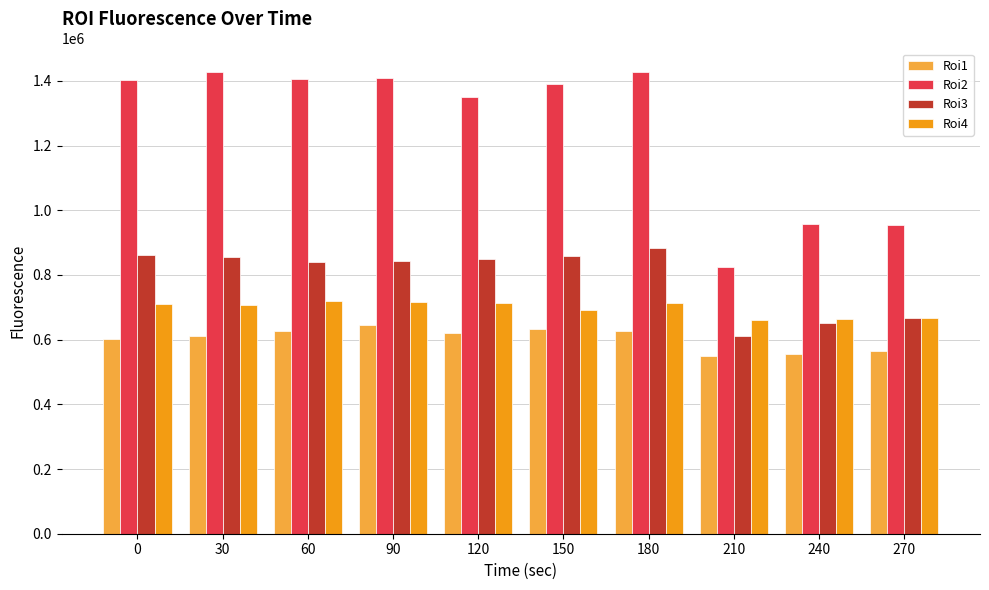

Rank the series by their maximum value, from lowest to highest.

Roi1, Roi4, Roi3, Roi2